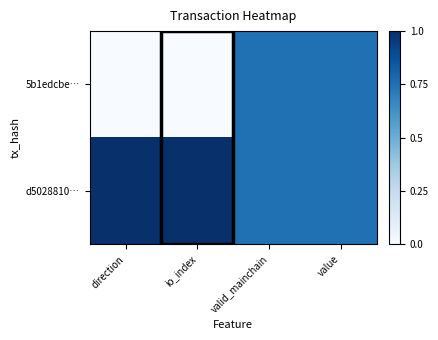

Which series has the largest range (max minus min)?

5b1edcbe…